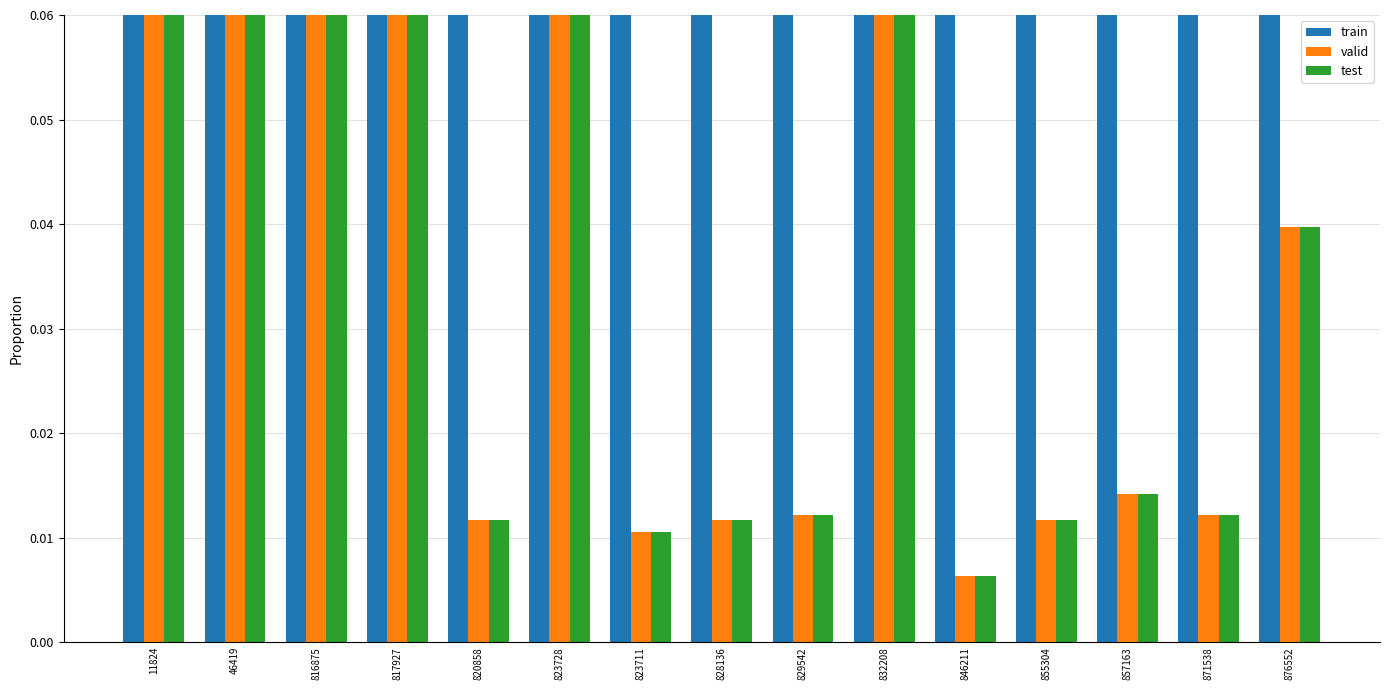

What are all the series names shown in the legend?

train, valid, test